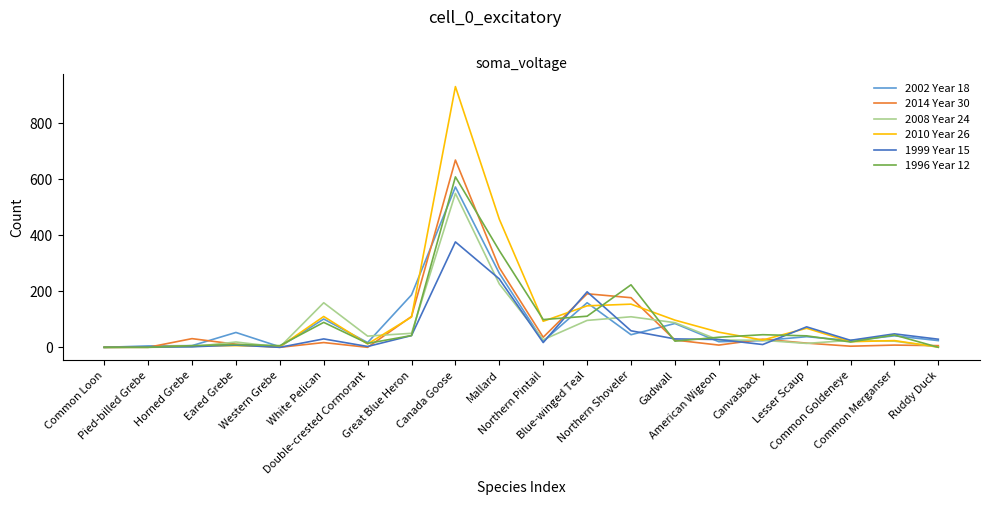

Which series has the widest spread of values?

2010 Year 26